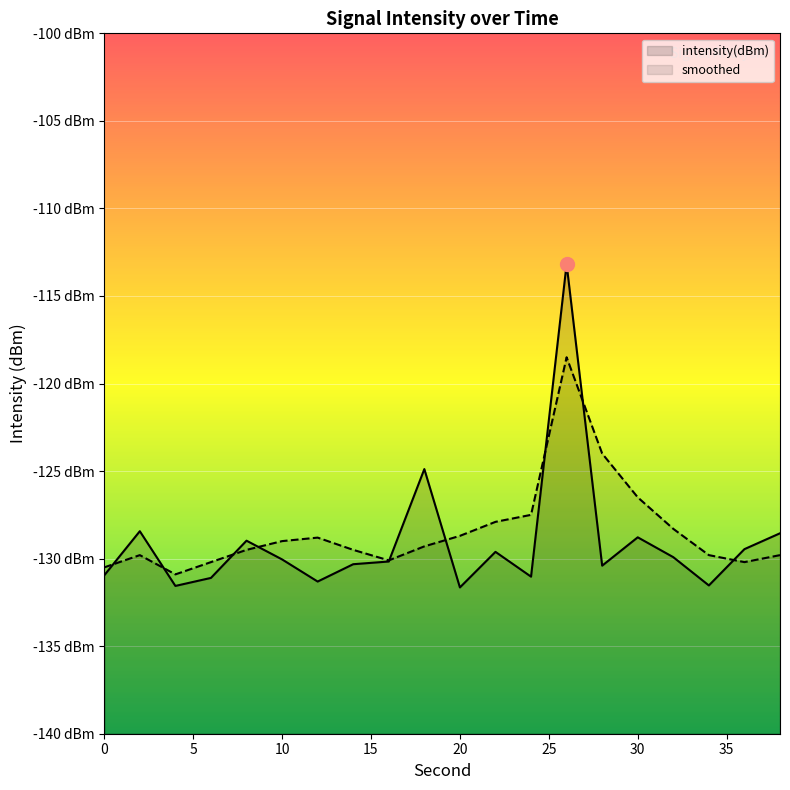

Rank the series by their average value, from lowest to highest.

intensity(dBm), smoothed